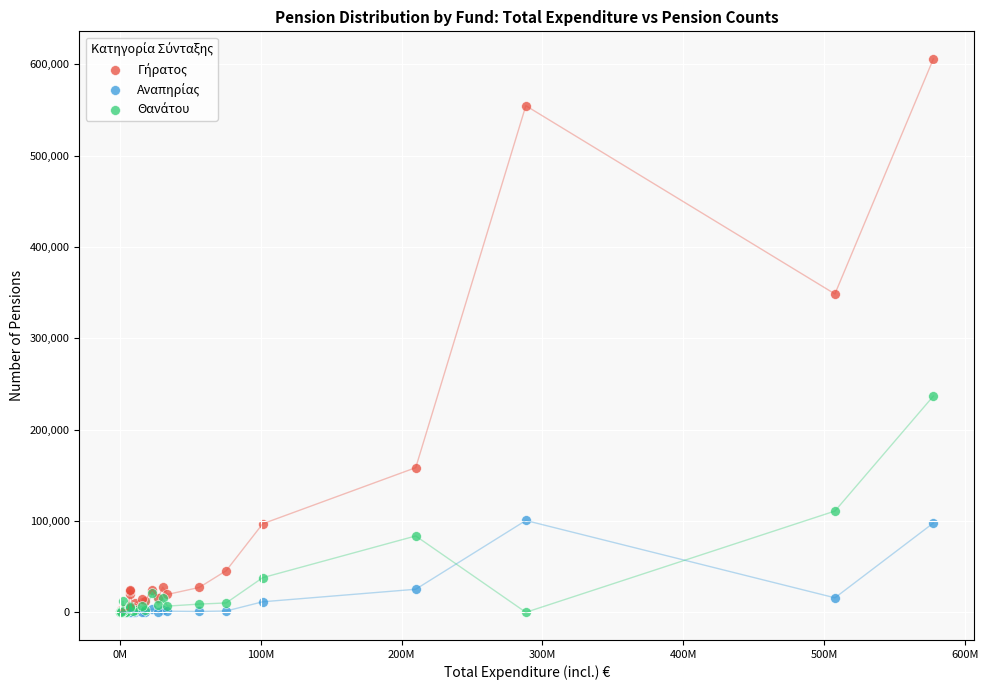

Across all series, what Y value is closest to 302937?

348593